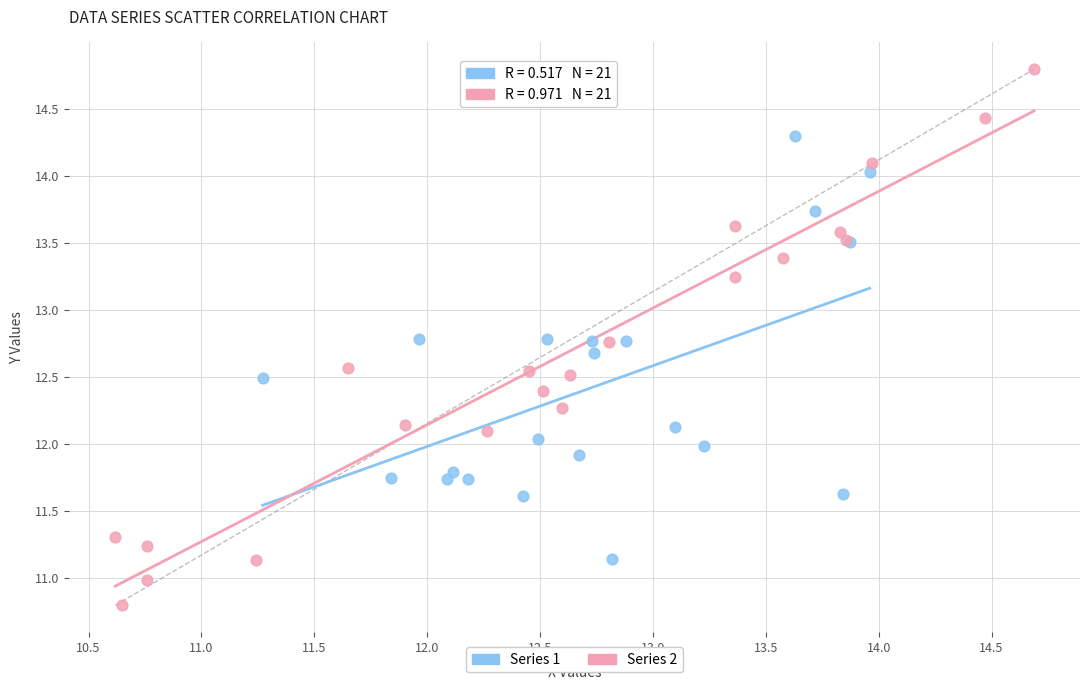

What are all the series names shown in the legend?

Series 1, Series 2